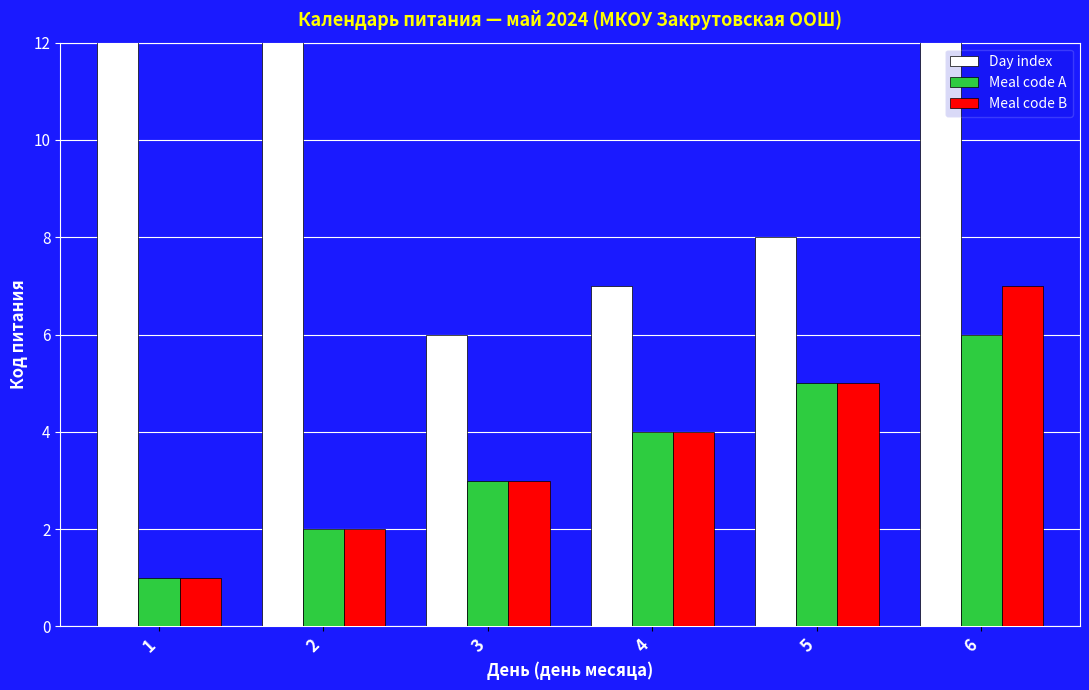

Is it true that Day index equals 4 at 4?

False